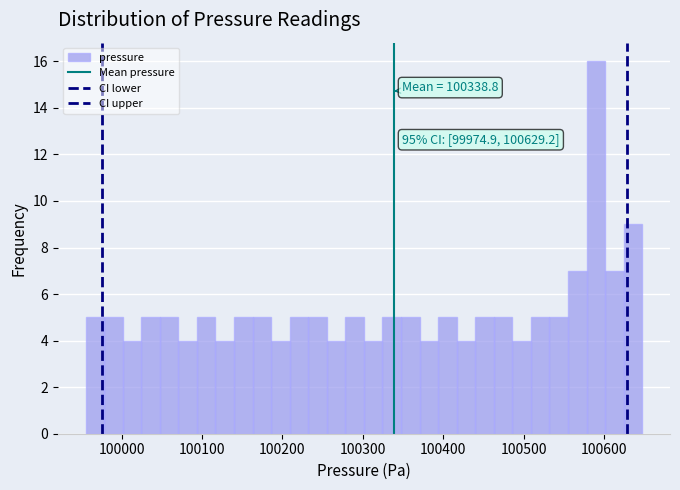

Read against the x-axis, roughly where is the centre of the tallest bar?

100590